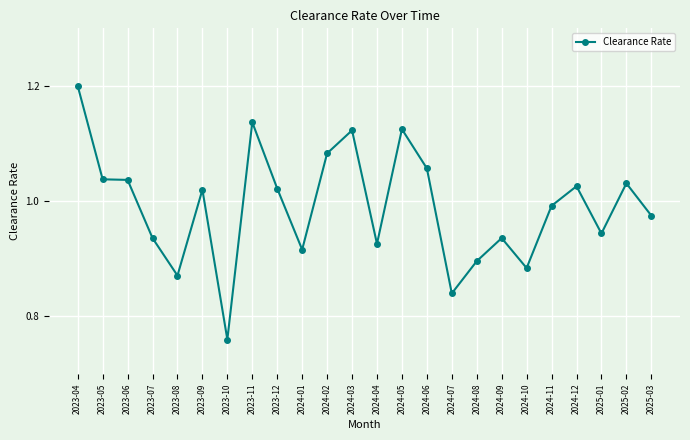

What is the difference between the second highest and second lowest values?

0.3